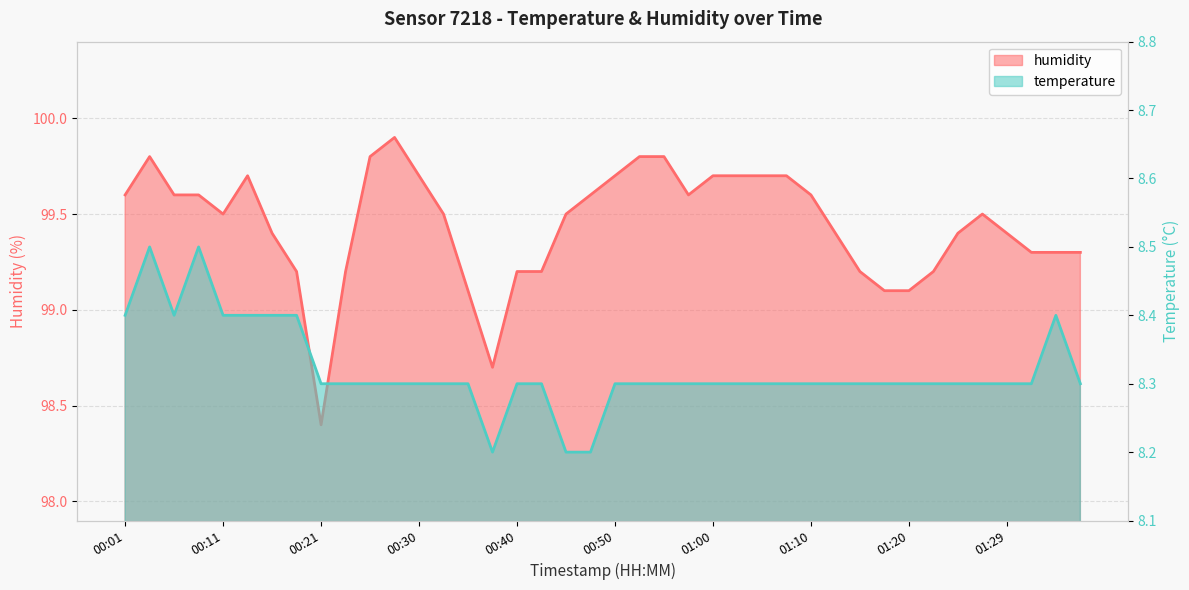

Reading right to left, what are all the values shown in this chart?

temperature: 8.3	8.4	8.3	8.3	8.3	8.3	8.3	8.3	8.3	8.3	8.3	8.3	8.3	8.3	8.3	8.3	8.3	8.3	8.3	8.3	8.2	8.2	8.3	8.3	8.2	8.3	8.3	8.3	8.3	8.3	8.3	8.3	8.4	8.4	8.4	8.4	8.5	8.4	8.5	8.4
humidity: 99.3	99.3	99.3	99.4	99.5	99.4	99.2	99.1	99.1	99.2	99.4	99.6	99.7	99.7	99.7	99.7	99.6	99.8	99.8	99.7	99.6	99.5	99.2	99.2	98.7	99.1	99.5	99.7	99.9	99.8	99.2	98.4	99.2	99.4	99.7	99.5	99.6	99.6	99.8	99.6